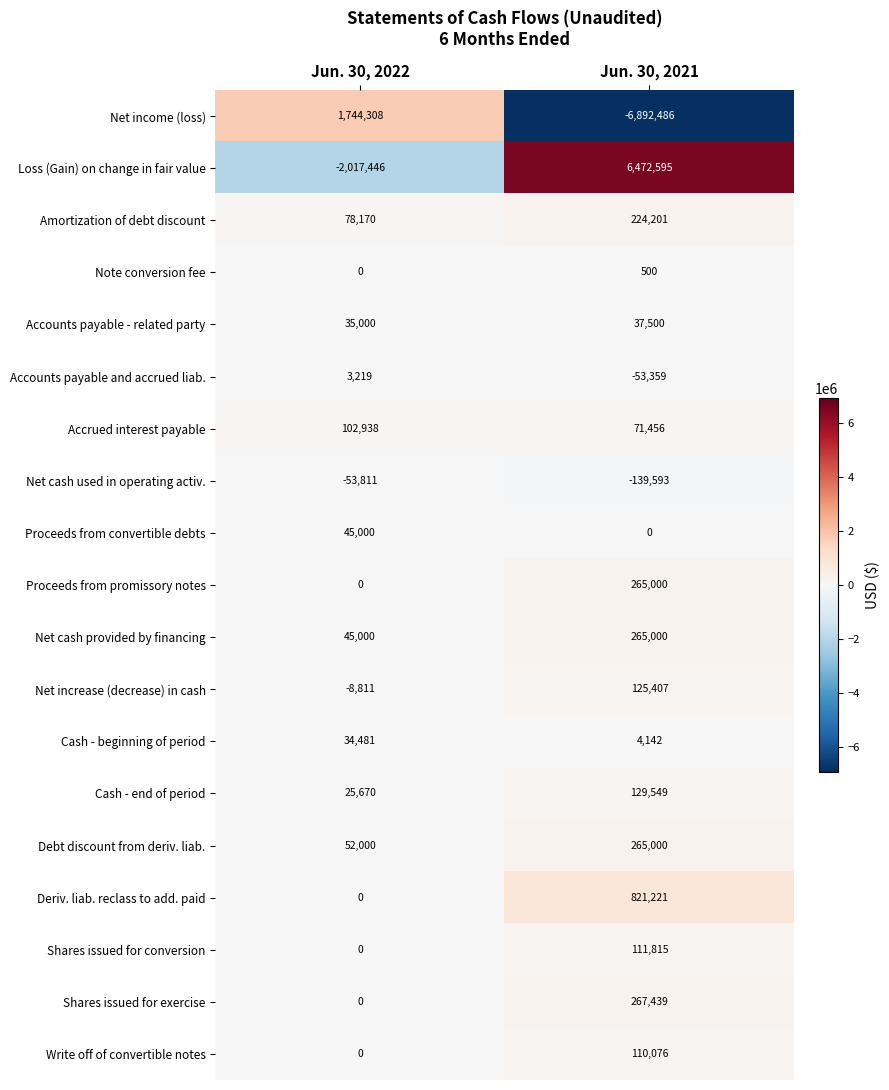

What is the difference between the maximum and minimum values in the Deriv. liab. reclass to add. paid series?

821221